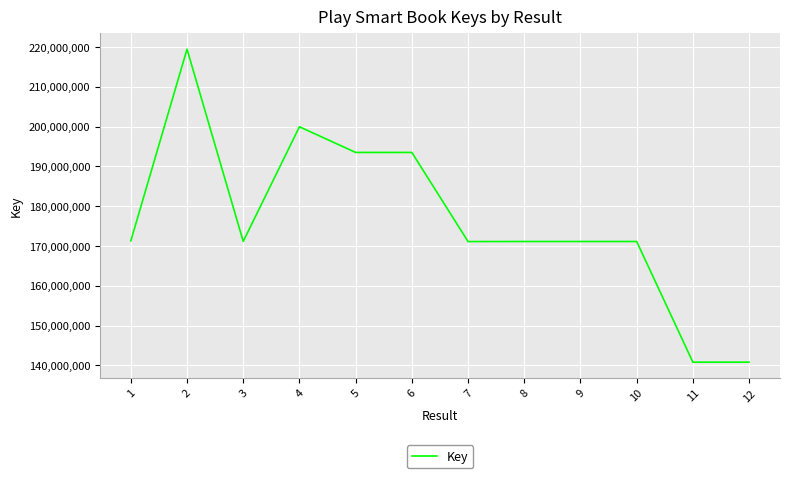

The value at 4 is 199954373. True or false?

True